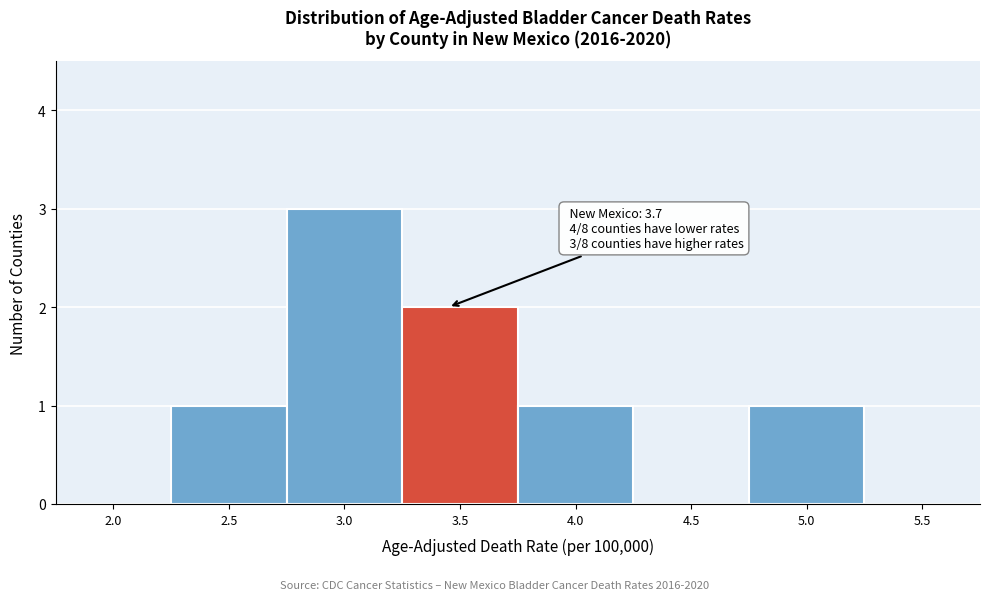

Reading left to right, what are all the values shown in this chart?

2.0=0	2.5=1	3.0=3	3.5=2	4.0=1	4.5=0	5.0=1	5.5=0